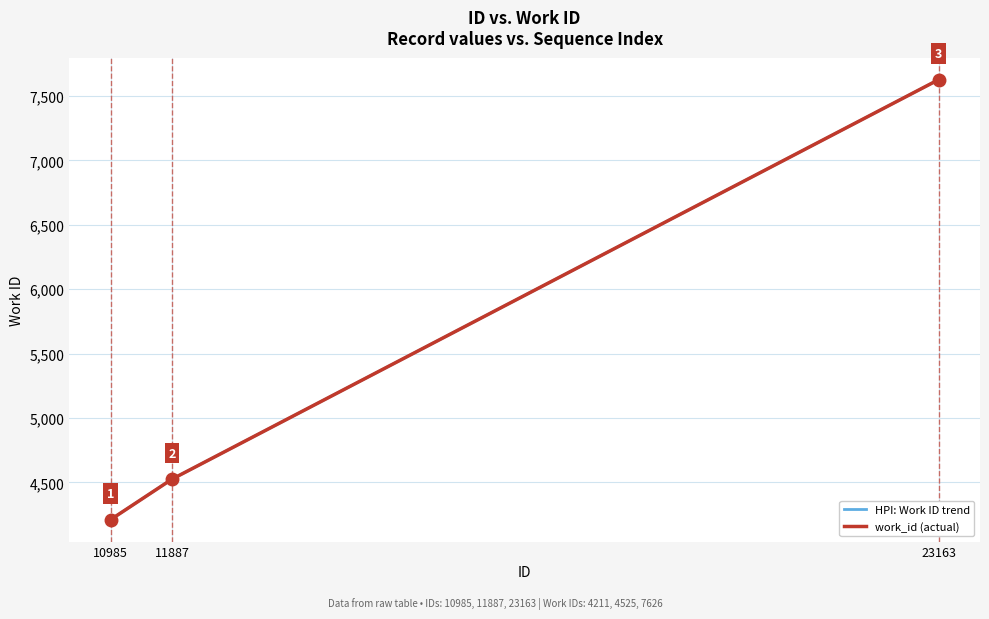

Which series has the largest total across all categories?

HPI: Work ID trend